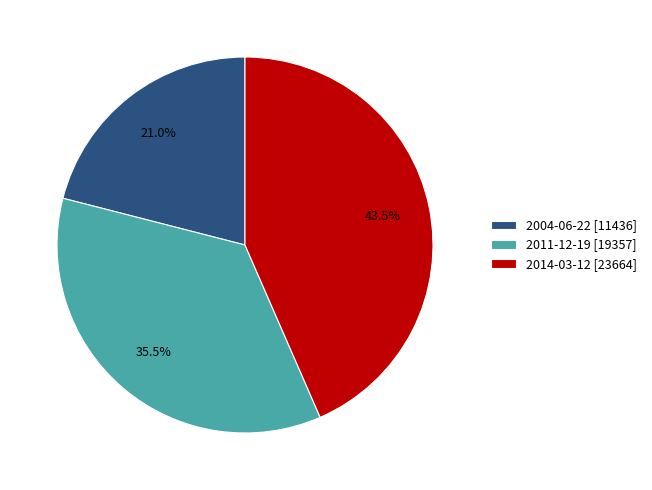

Approximately how many times larger is the value at 2004-06-22 compared to 2014-03-12?

0.5